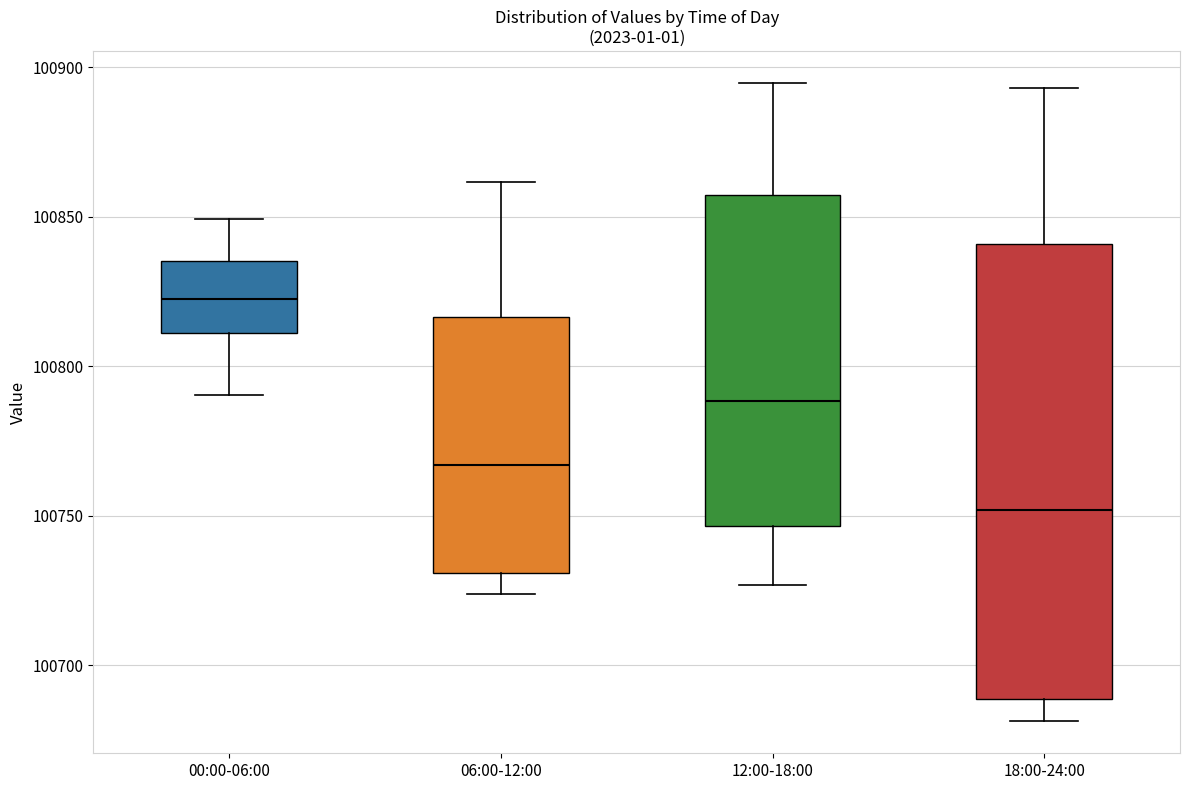

Reading left to right, transcribe this box plot: for each box, give where its median line is, the range the box spans, and where its two whiskers end, as read against the y-axis. The values are not printed on the chart, so give them approximately, as read against the axis.

00:00-06:00: median 100820, box 100810 to 100835, whiskers 100790 to 100850
06:00-12:00: median 100765, box 100730 to 100815, whiskers 100725 to 100860
12:00-18:00: median 100790, box 100745 to 100855, whiskers 100725 to 100895
18:00-24:00: median 100750, box 100690 to 100840, whiskers 100680 to 100895